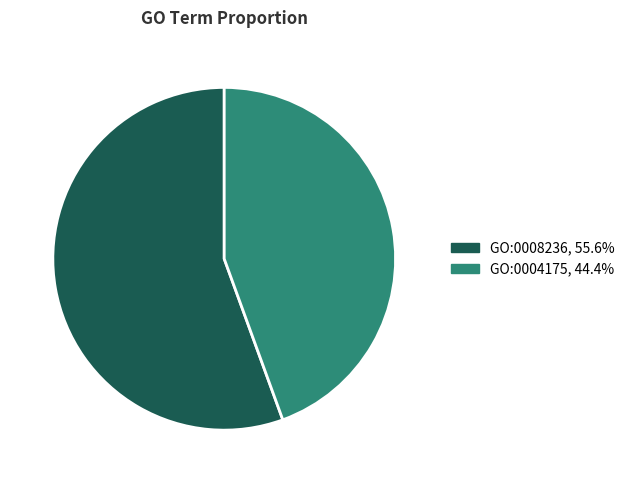

Does any single category account for the majority?

Yes